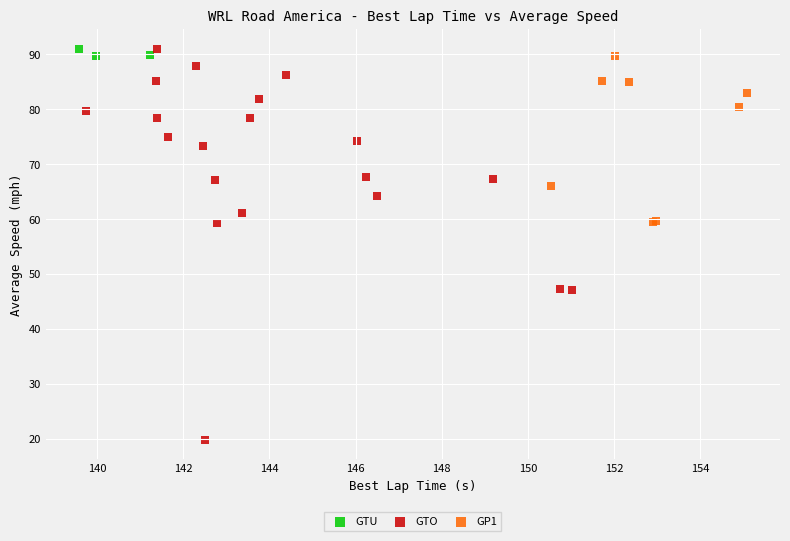

Which series has the largest Y range (max minus min)?

GTO